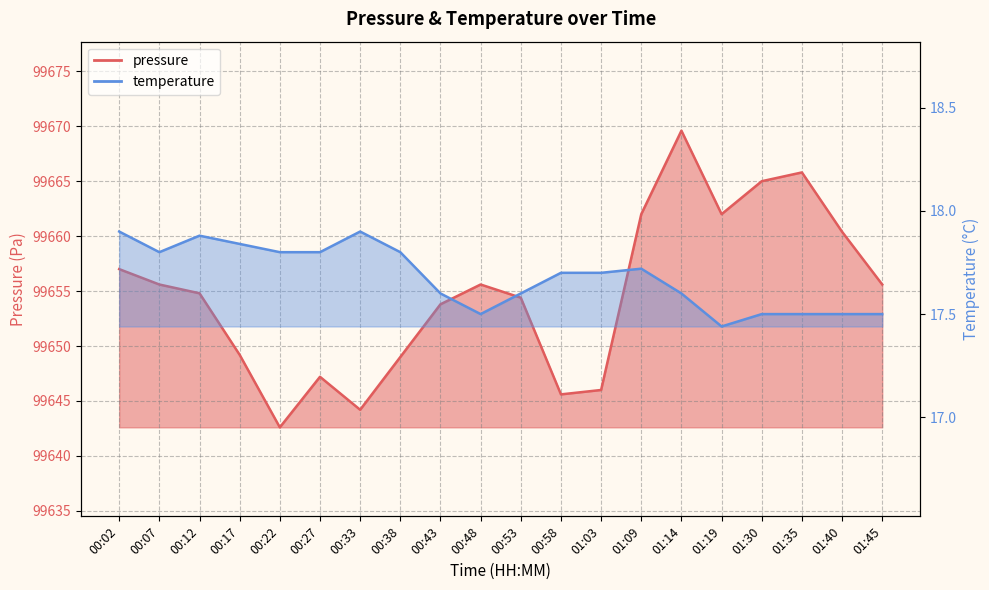

True or false: temperature and pressure cross at least once.

False